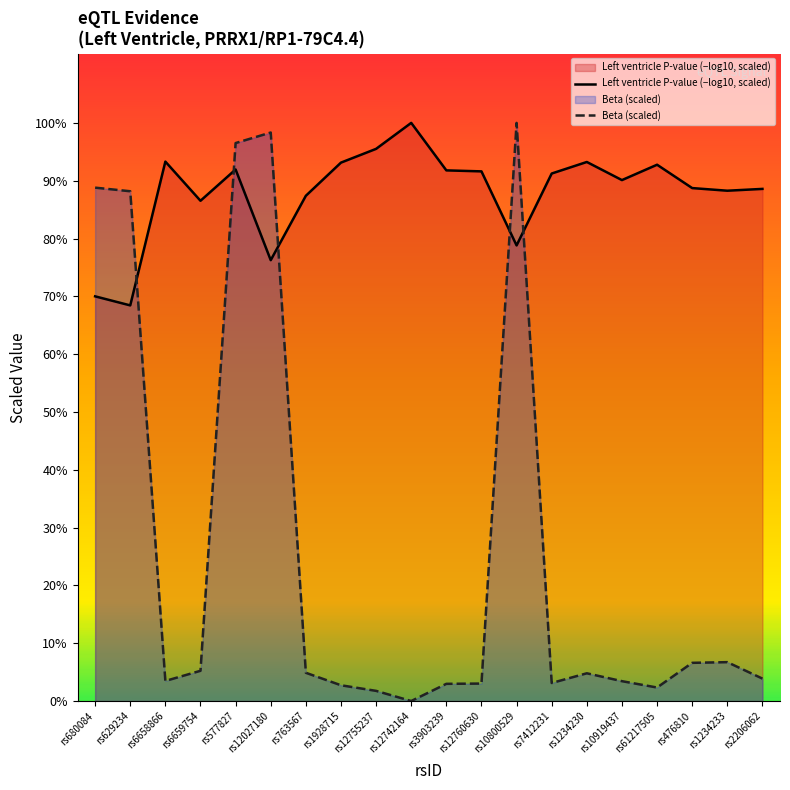

Reading right to left, what are all the values shown in this chart?

Left ventricle P-value (−log10, scaled): 0.9	0.9	0.9	0.9	0.9	0.9	0.9	0.8	0.9	0.9	1.0	1.0	0.9	0.9	0.8	0.9	0.9	0.9	0.7	0.7
Beta (scaled): 0.0	0.1	0.1	0.0	0.0	0.0	0.0	1.0	0.0	0.0	0.0	0.0	0.0	0.0	1.0	1.0	0.1	0.0	0.9	0.9